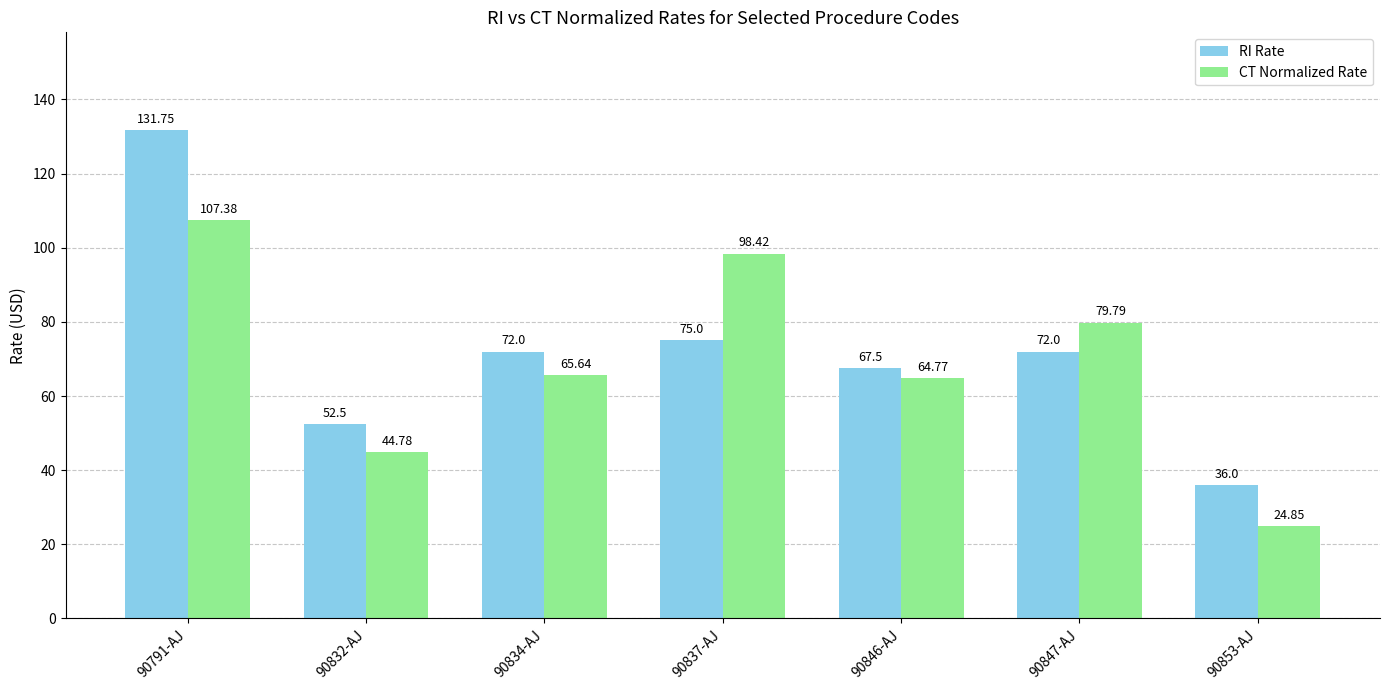

Rank the series by their average value, from lowest to highest.

CT Normalized Rate, RI Rate